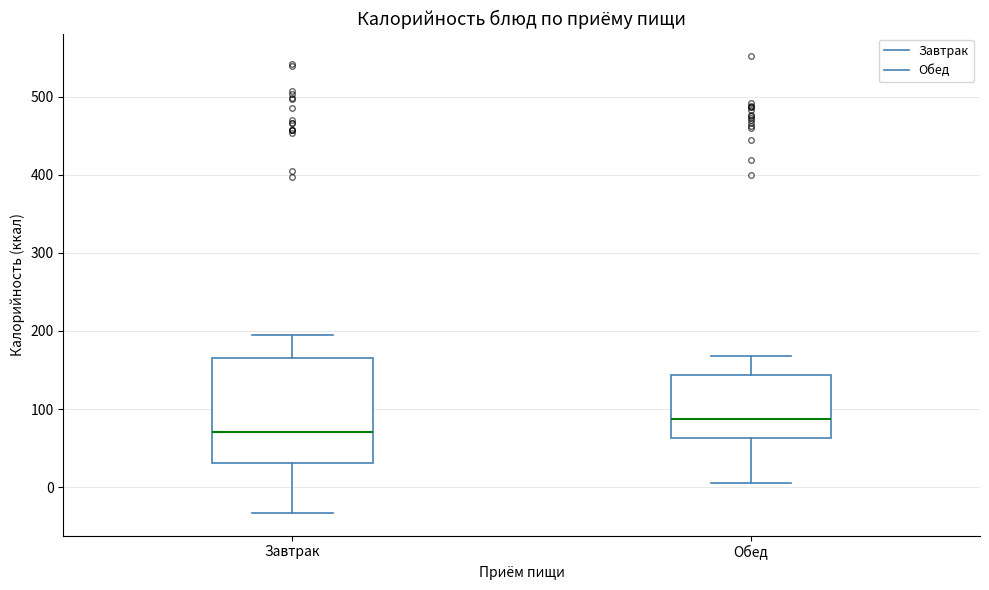

Reading left to right, read every box against the y-axis: the position of its median line, the range the box covers, and the ends of its whiskers. The values are not printed on the chart, so give them approximately, as read against the axis.

Завтрак: median 70, box 30 to 170, whiskers -30 to 190
Обед: median 90, box 60 to 140, whiskers 10 to 170